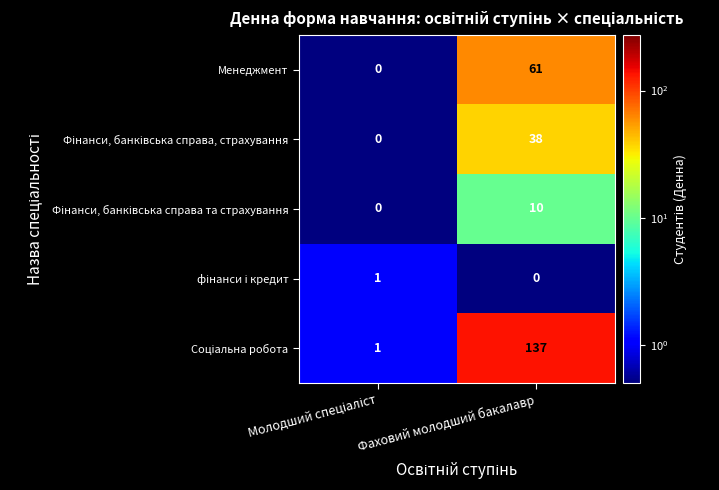

What is the total value across all series at Фаховий молодший бакалавр?

246